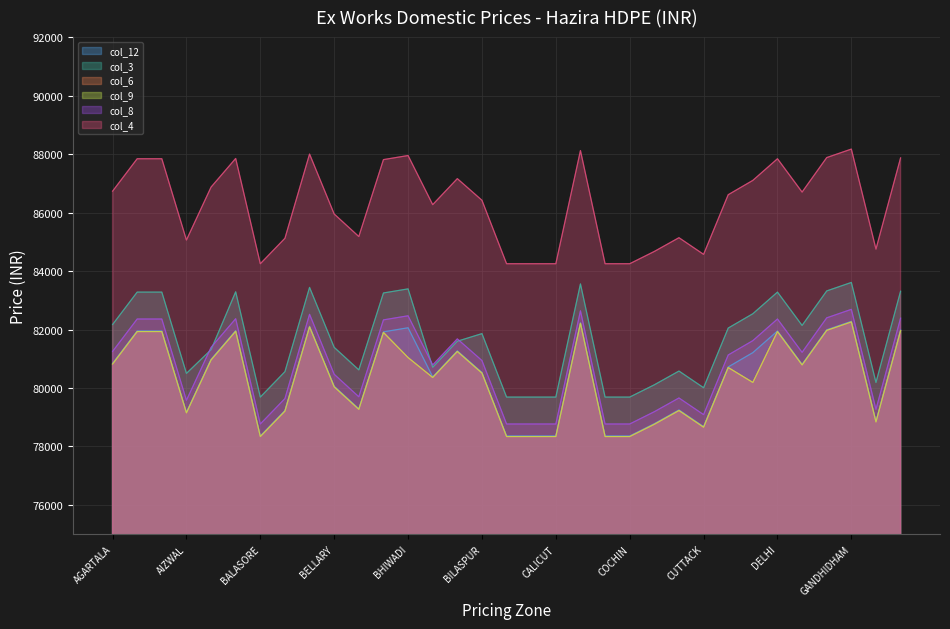

How many data points does each series have?

33